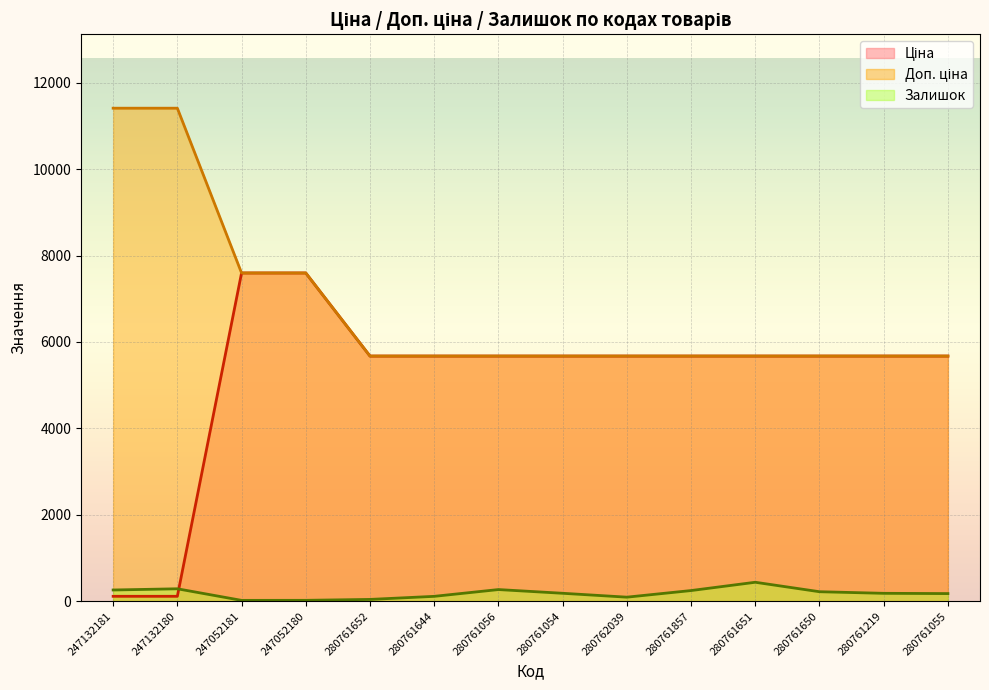

What is the average value of the Ціна series?

5154.2